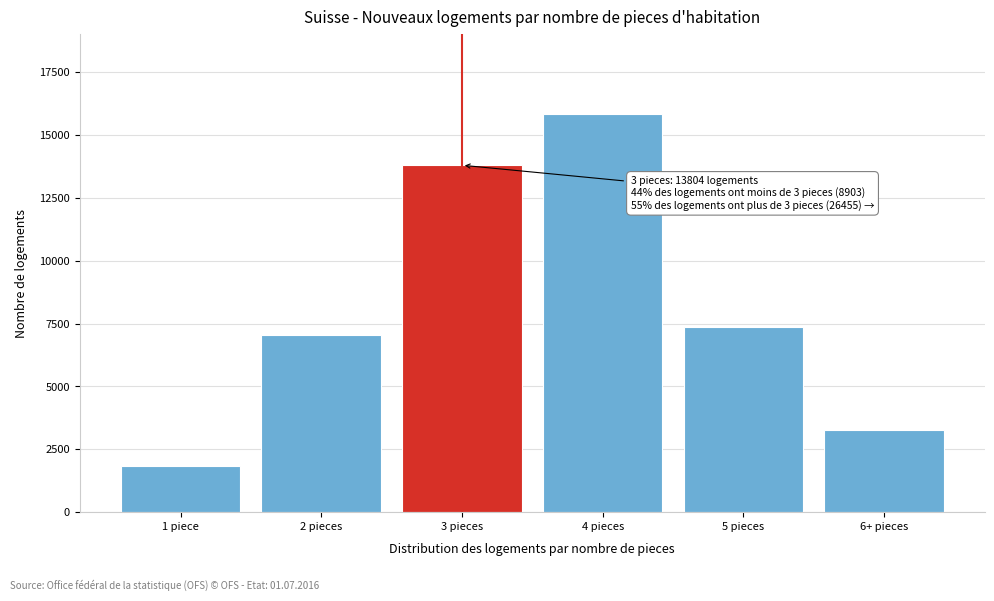

Reading right to left, list all the values displayed in this chart.

6+ pieces=3249	5 pieces=7350	4 pieces=15856	3 pieces=13804	2 pieces=7052	1 piece=1851